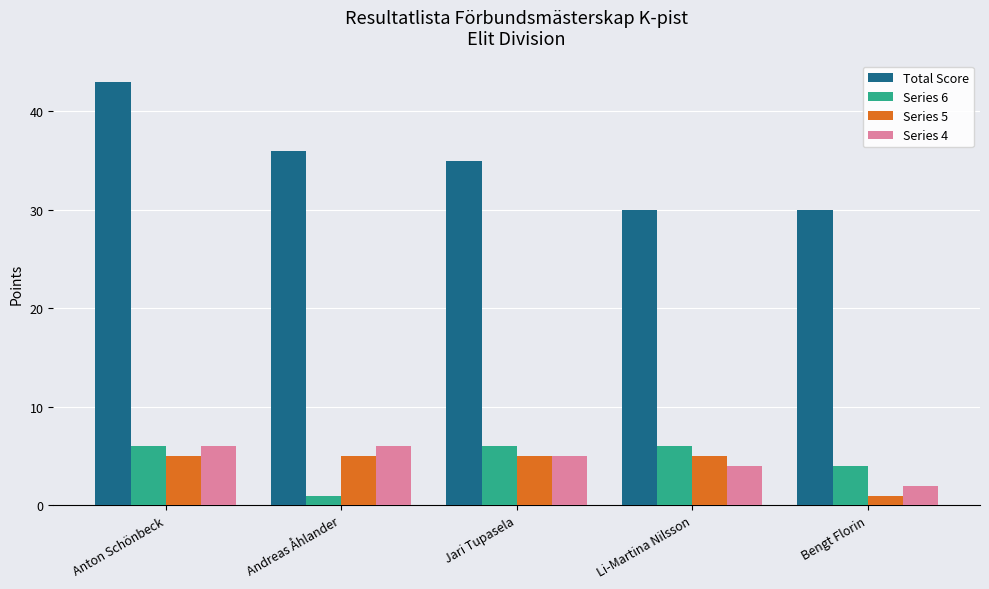

What is the value of the Total Score bar at the 5th from the left?

30